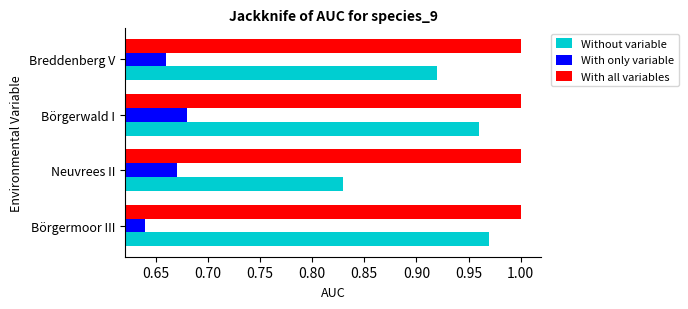

List the series in order of their overall mean, highest first.

With all variables, Without variable, With only variable